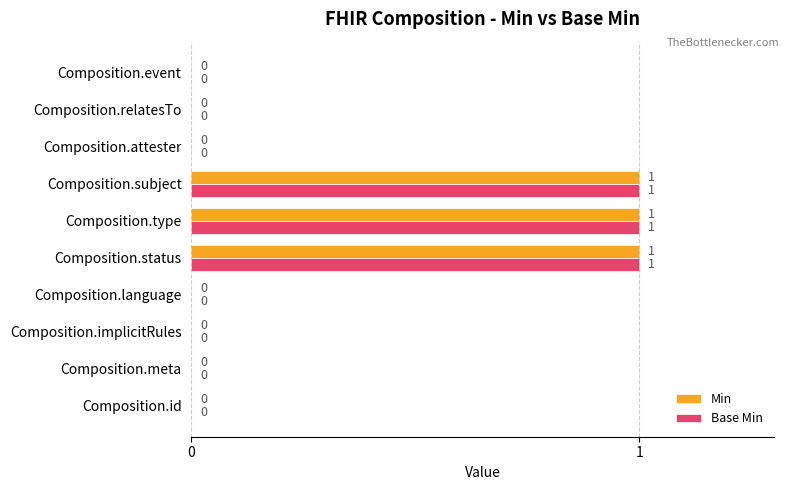

How many values in the Min series exceed 0?

3